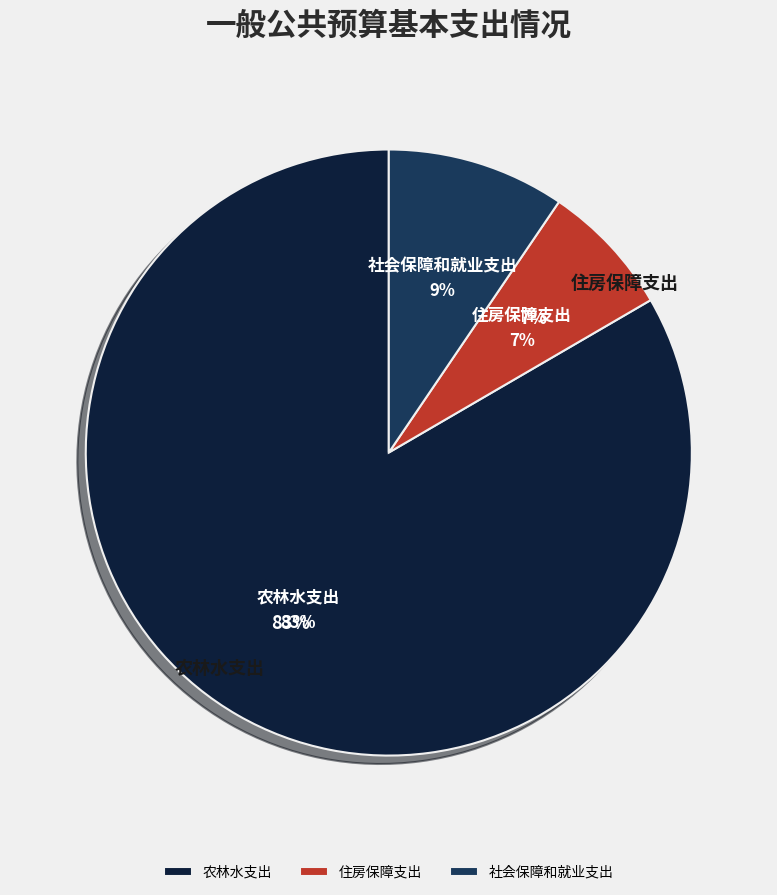

The 住房保障支出 slice represents 14% of the pie. True or false?

False